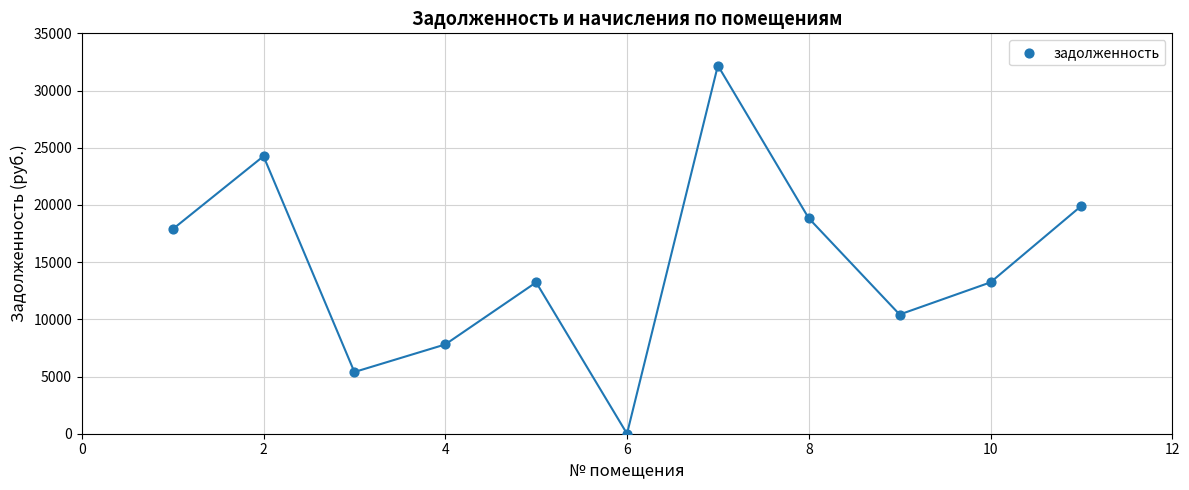

What is the range of X values (max minus min)?

10.0